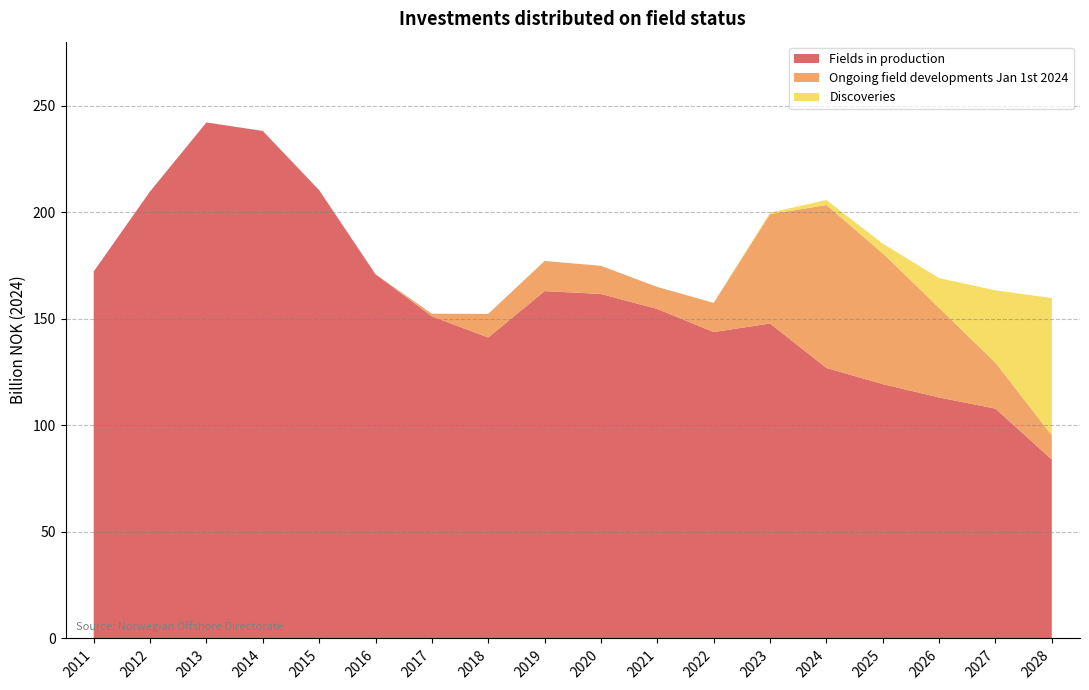

What is the value of the Fields in production point at the 9th from the left?

163.0